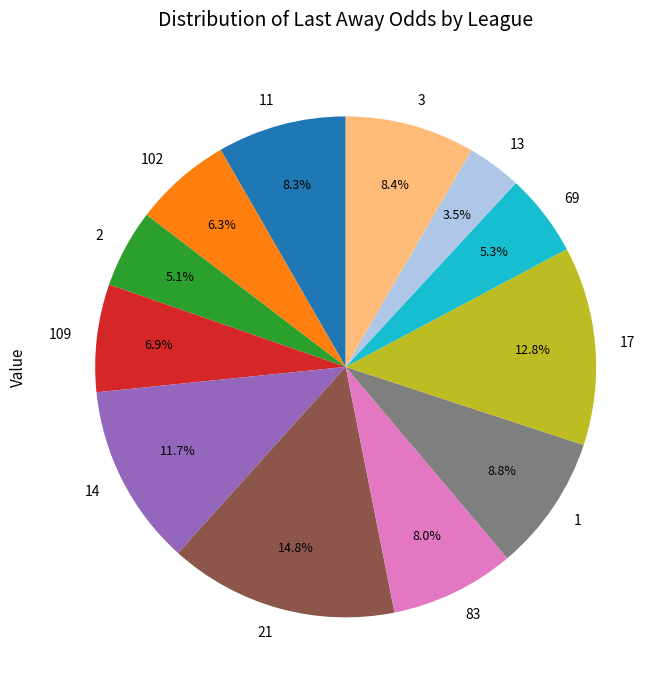

Which slice is the smallest?

13